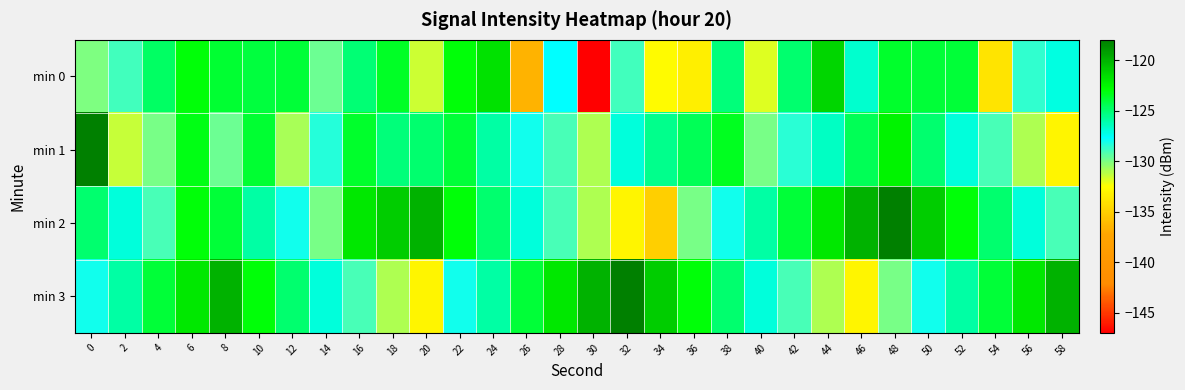

What is the minimum value shown in the chart?

-147.0